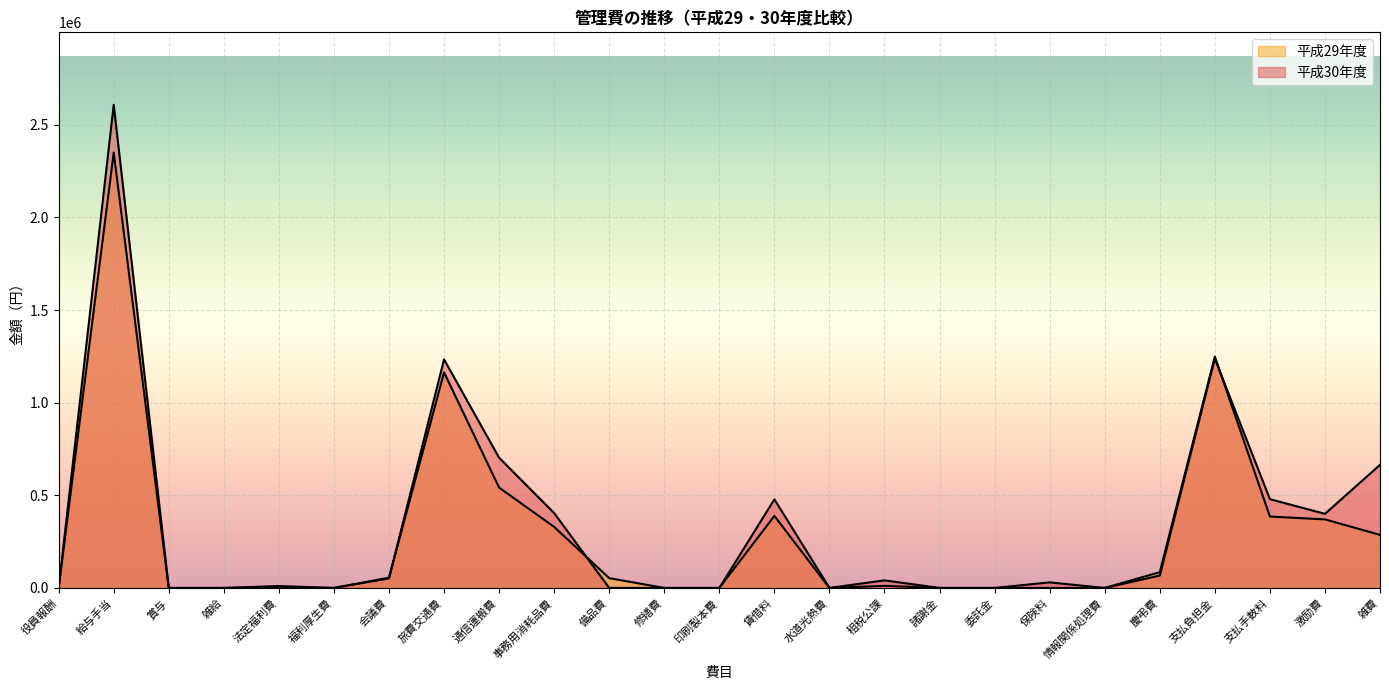

What is the label of the 12th point from the left?

修繕費